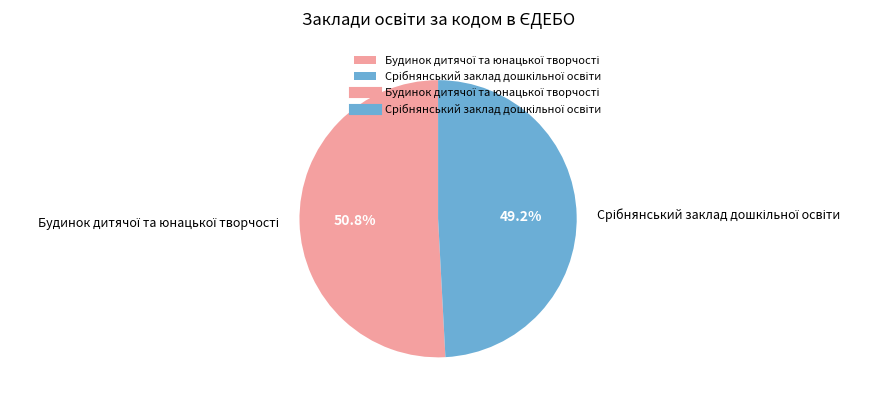

How many segments does this pie chart have?

2